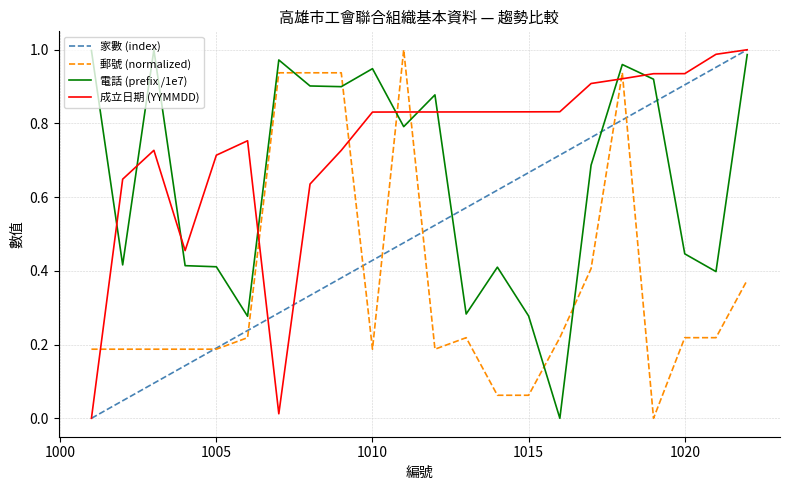

How many distinct data groups are displayed?

4